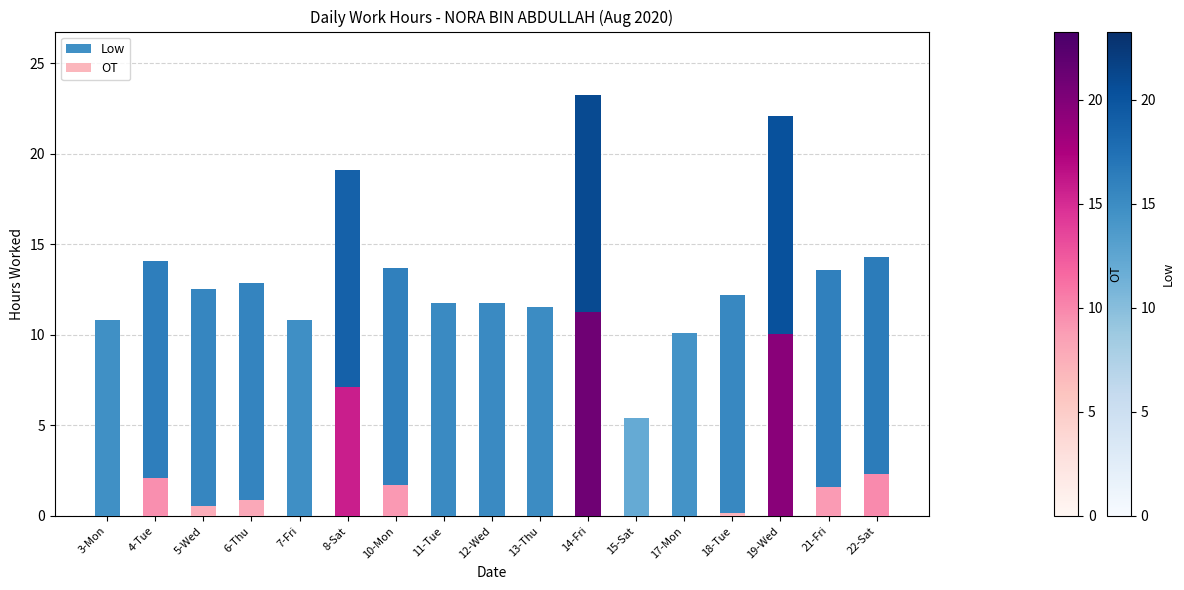

What are all the series names shown in the legend?

Low, OT